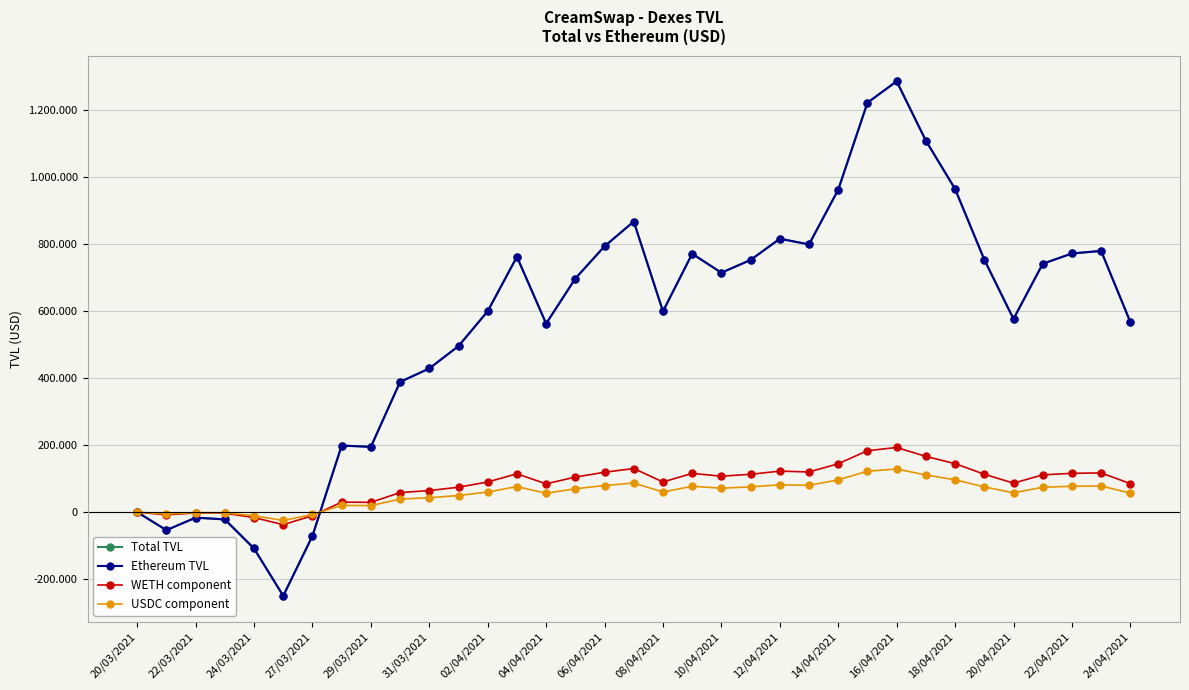

Where is the first local minimum for WETH component?

22/03/2021